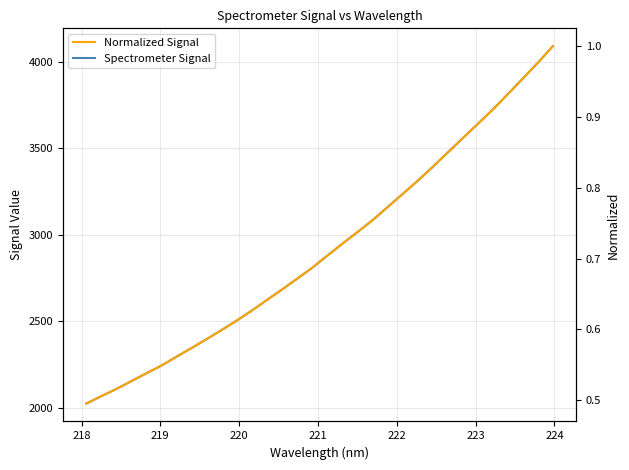

What is the difference between the highest and lowest values at 218?

2067.5